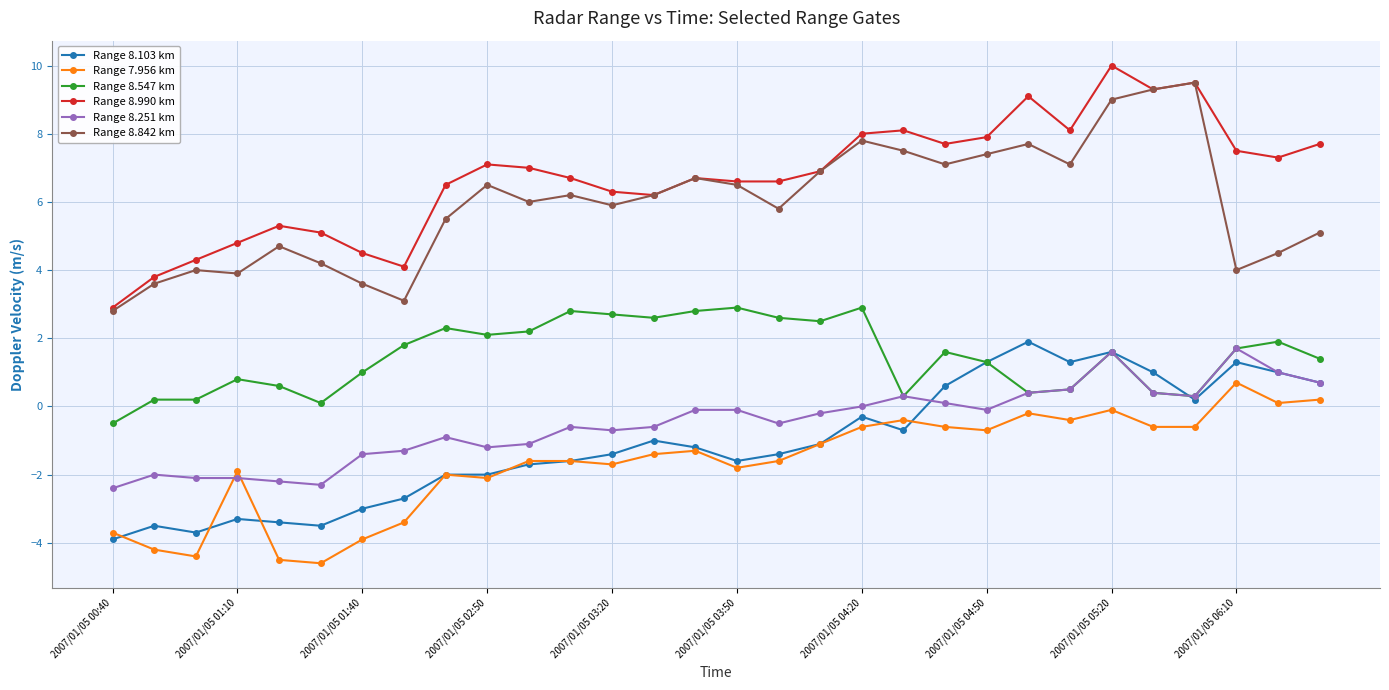

What is the value of the Range 8.990 km point at the 23rd from the left?

9.1